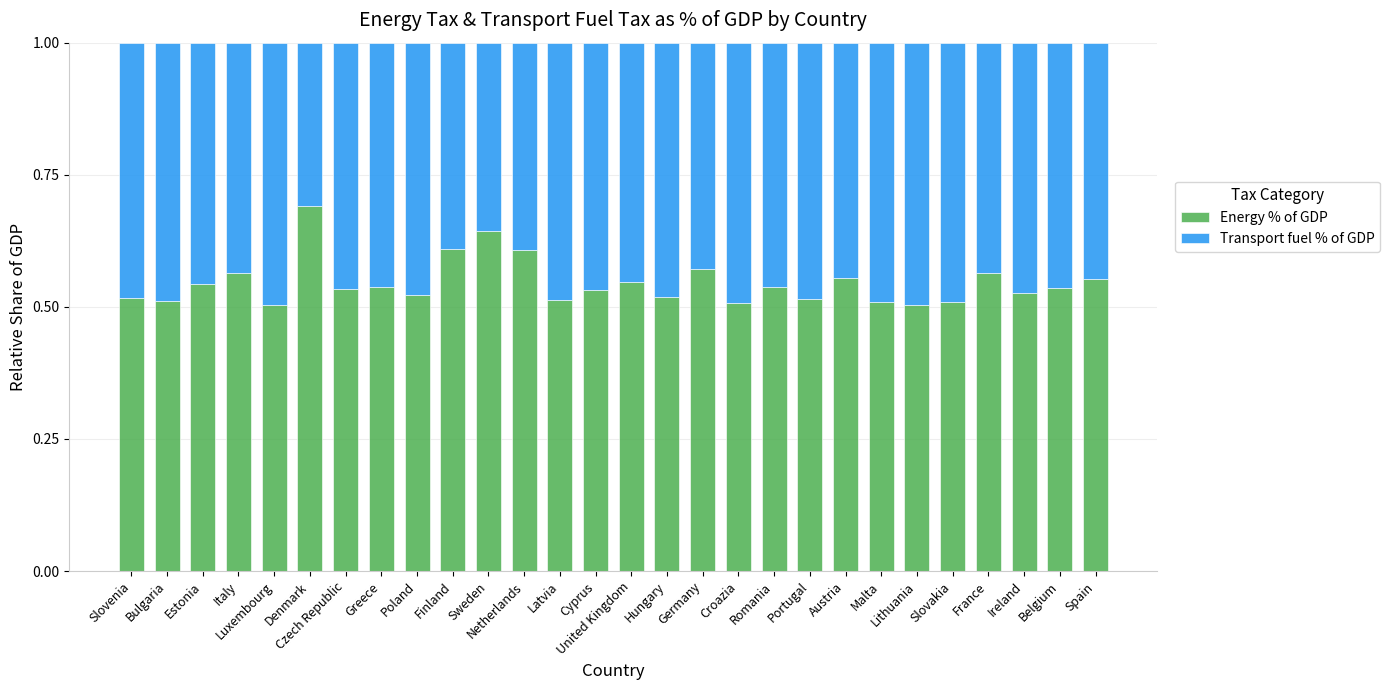

What is the total value across all series at Czech Republic?

1.0